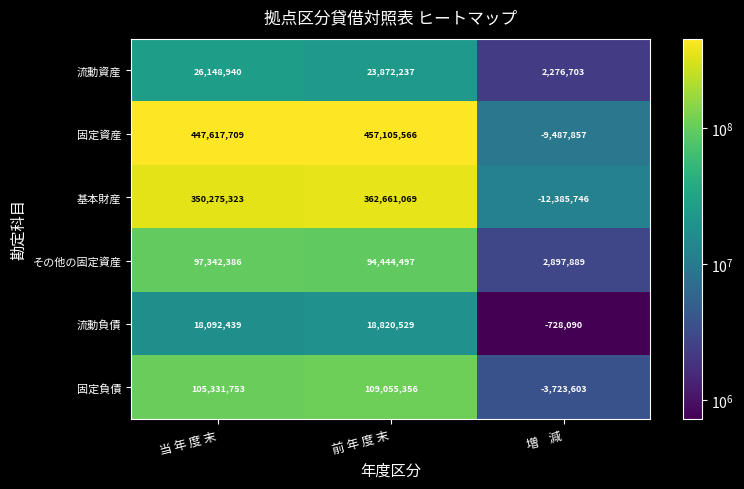

What is the average value of the 流動資産 series?

17432627